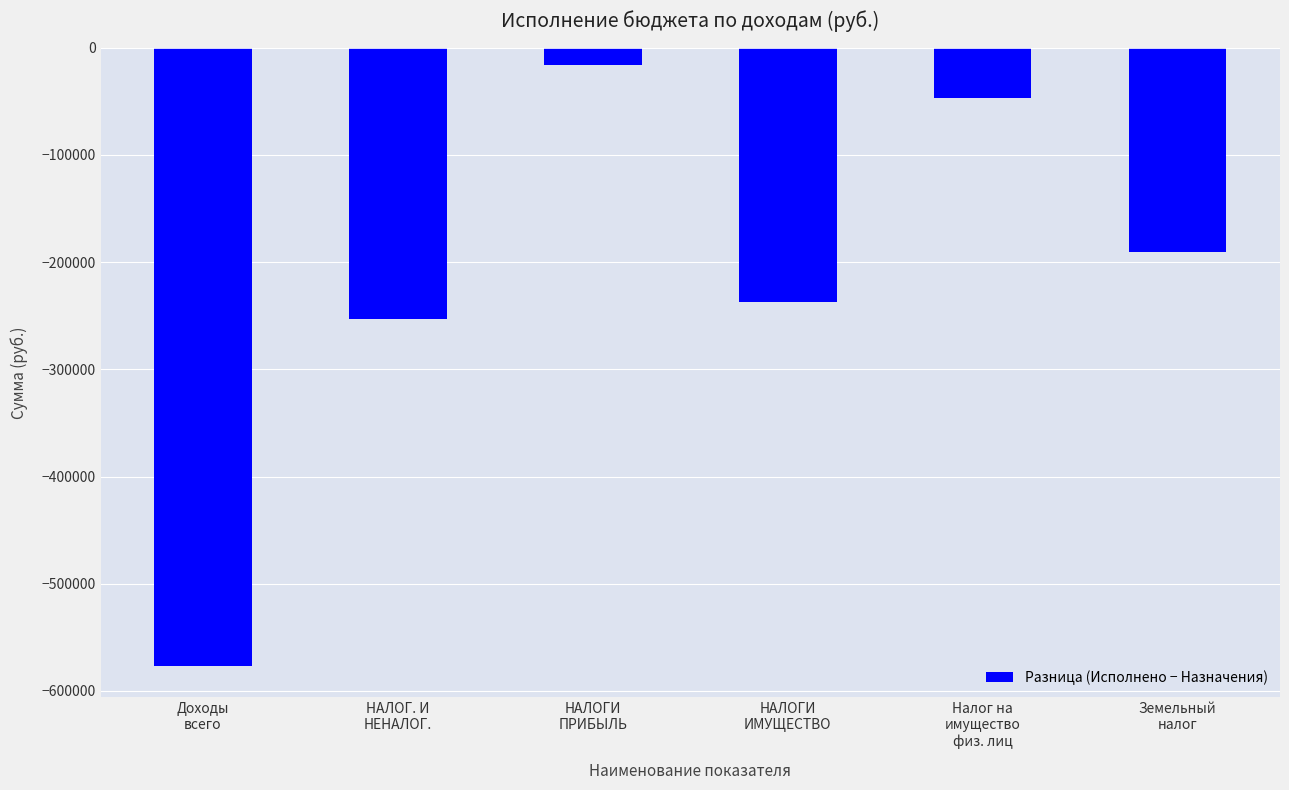

List the labels in order of value, smallest first.

Доходы
всего, НАЛОГ. И
НЕНАЛОГ., НАЛОГИ
ИМУЩЕСТВО, Земельный
налог, Налог на
имущество
физ. лиц, НАЛОГИ
ПРИБЫЛЬ